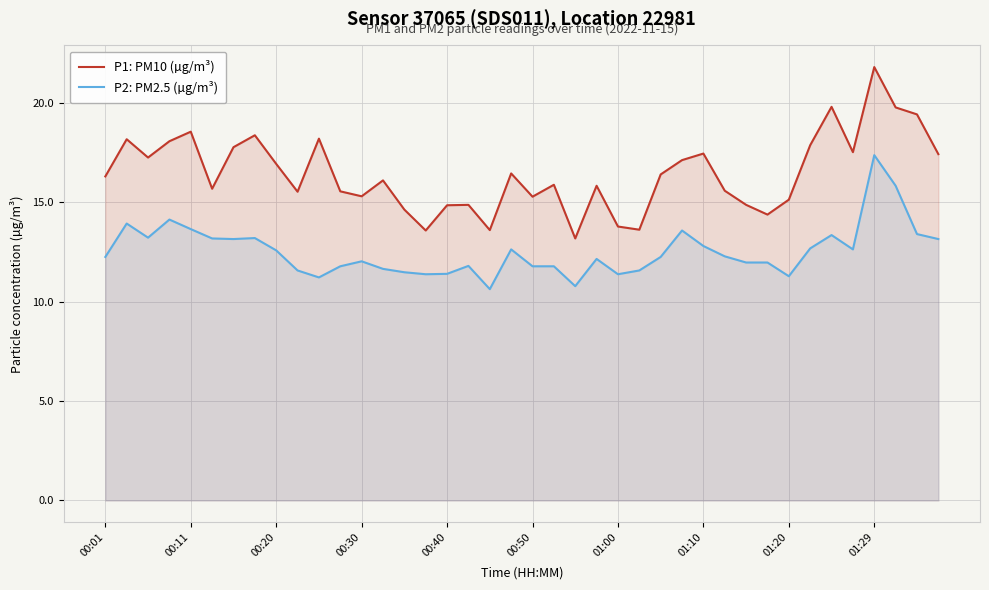

True or false: P1: PM10 (µg/m³) and P2: PM2.5 (µg/m³) intersect in this chart.

False